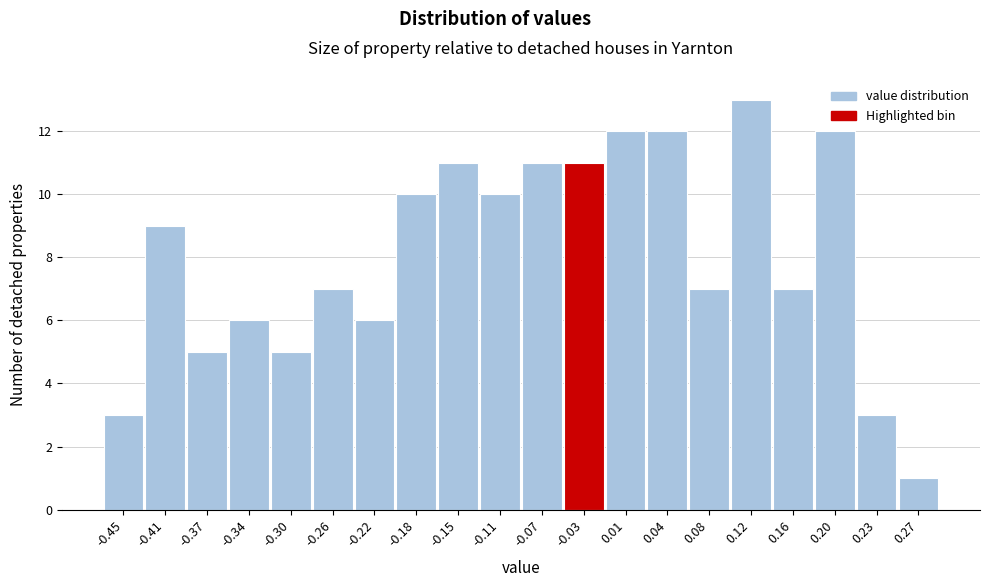

Reading left to right, list all the values displayed in this chart.

-0.45=3	-0.41=9	-0.37=5	-0.34=6	-0.30=5	-0.26=7	-0.22=6	-0.18=10	-0.15=11	-0.11=10	-0.07=11	-0.03=11	0.01=12	0.04=12	0.08=7	0.12=13	0.16=7	0.20=12	0.23=3	0.27=1